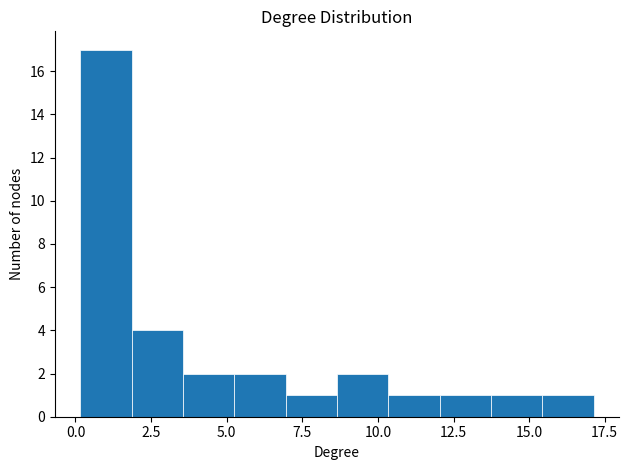

Read against the x-axis, roughly where is the centre of the tallest bar?

1.0